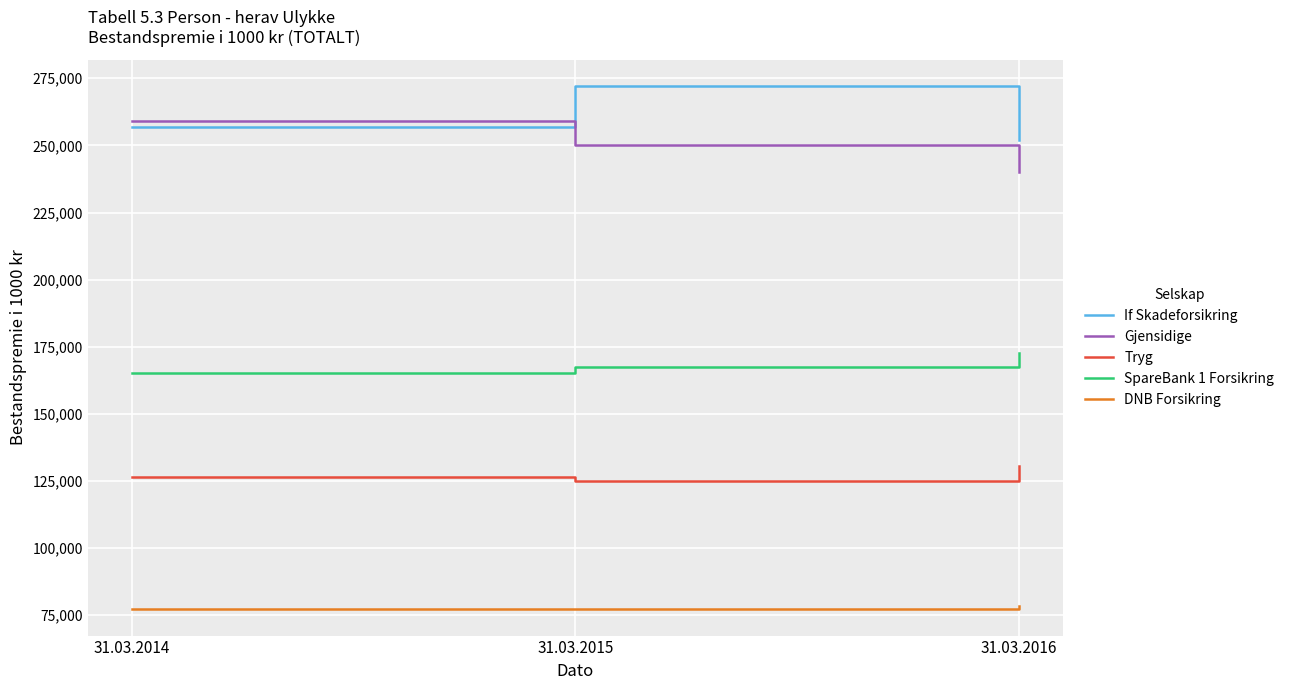

At 31.03.2016, list the series in order from largest to smallest.

If Skadeforsikring, Gjensidige, SpareBank 1 Forsikring, Tryg, DNB Forsikring